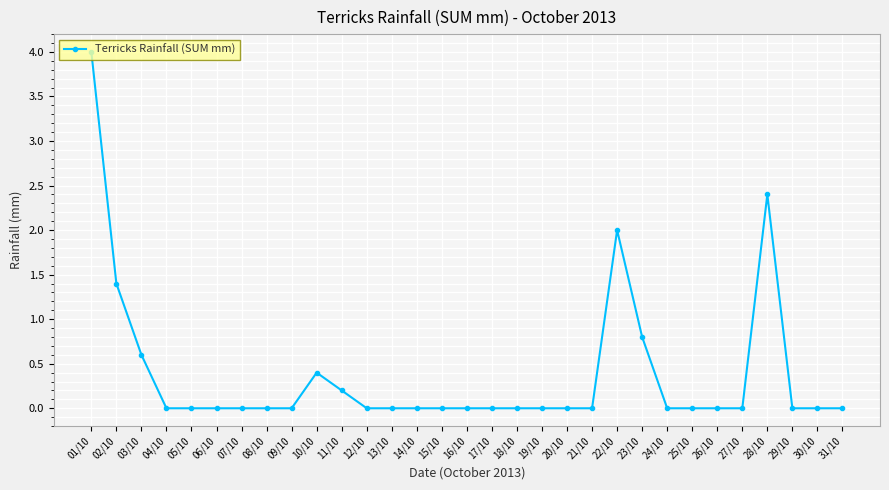

Between 11/10 and 14/10, which is larger?

11/10